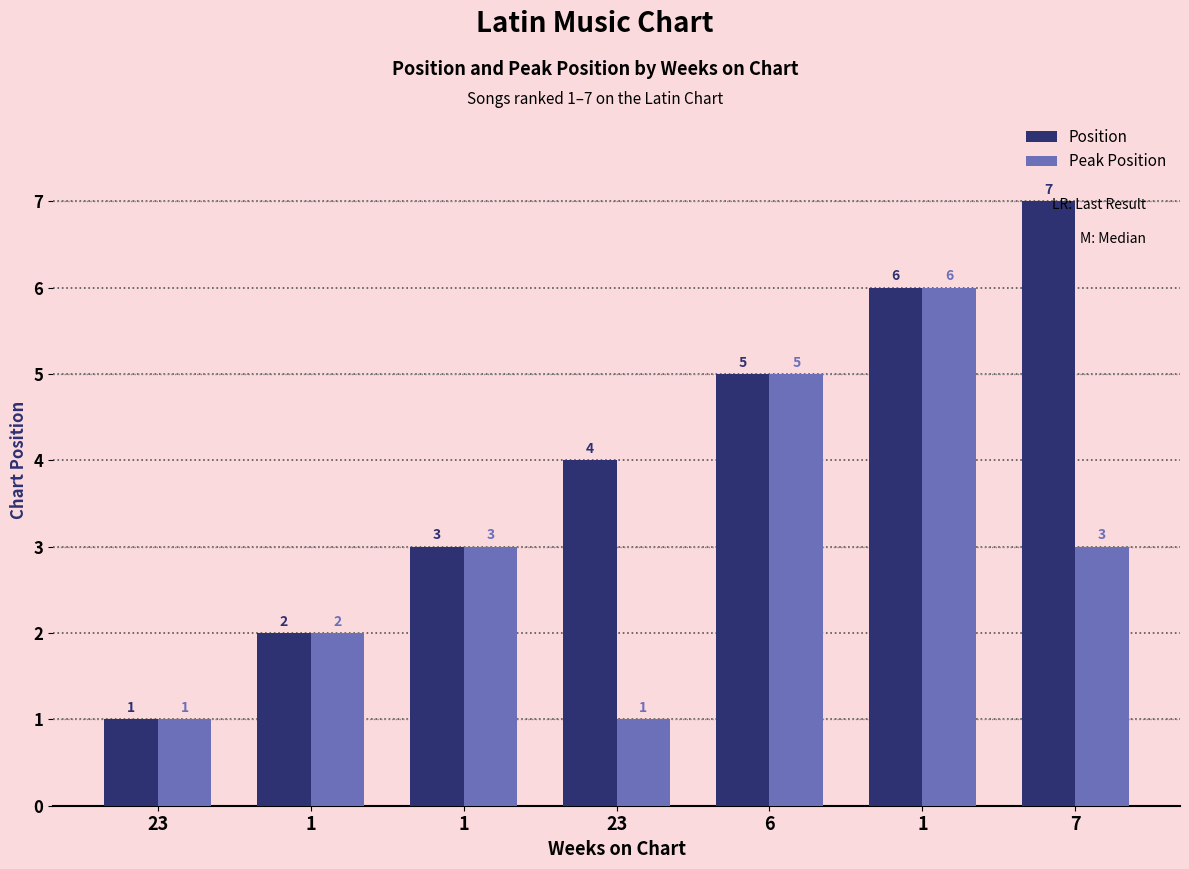

Reading left to right, list all the values displayed in this chart.

Position: 1	2	3	4	5	6	7
Peak Position: 1	2	3	1	5	6	3